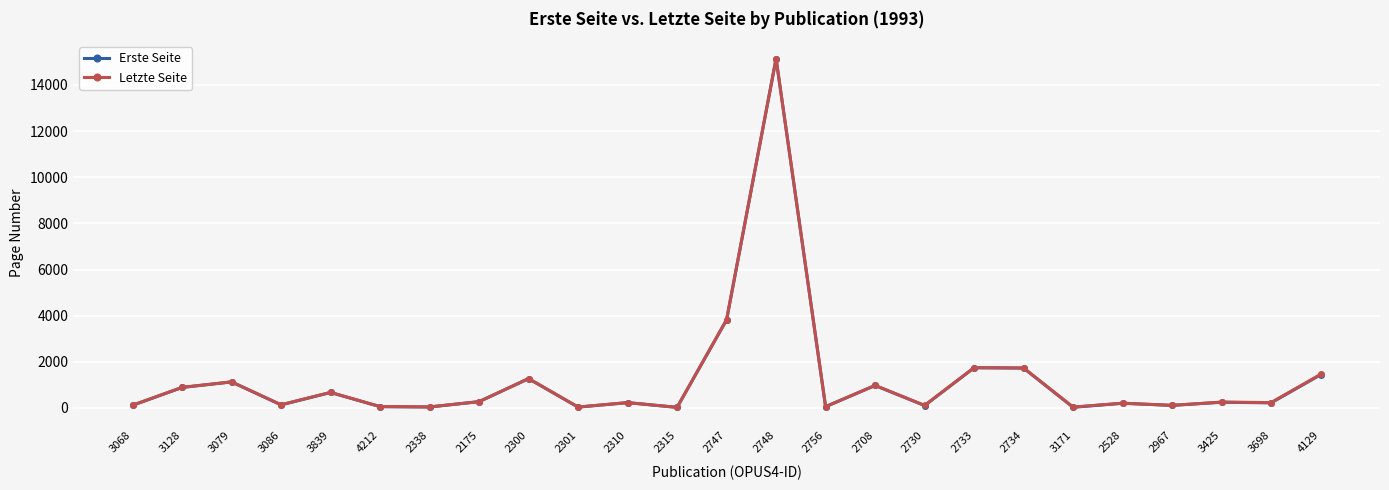

Read the Erste Seite value at 2310, to the nearest 50.

250